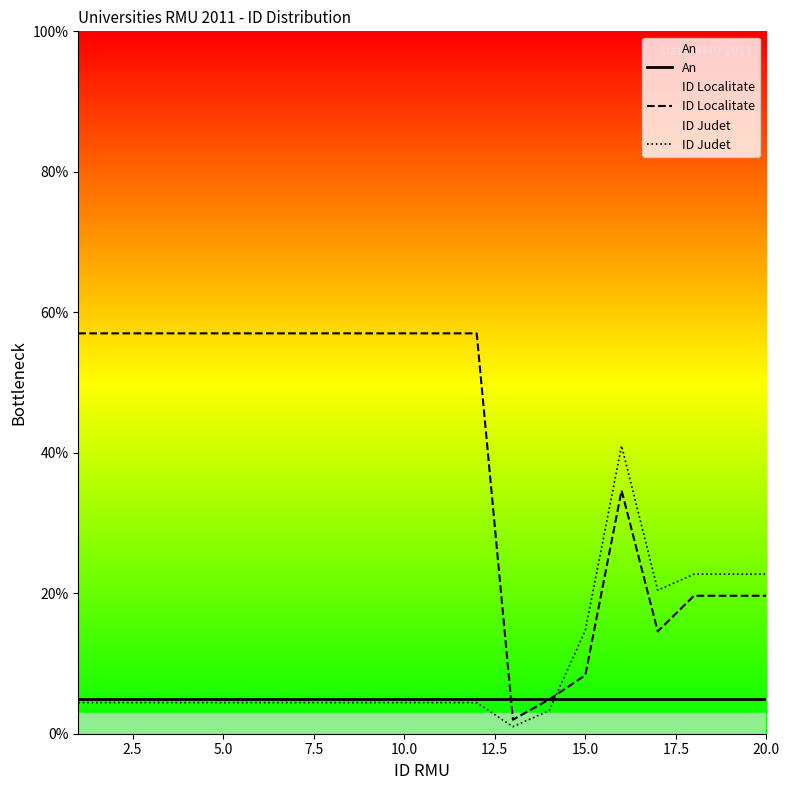

Reading left to right, what are all the values shown in this chart?

An: 5.0	5.0	5.0	5.0	5.0	5.0	5.0	5.0	5.0	5.0	5.0	5.0	5.0	5.0	5.0	5.0	5.0	5.0	5.0	5.0
ID Localitate: 57.0	57.0	57.0	57.0	57.0	57.0	57.0	57.0	57.0	57.0	57.0	57.0	2.0	4.9	8.3	34.6	14.6	19.6	19.6	19.6
ID Judet: 4.4	4.4	4.4	4.4	4.4	4.4	4.4	4.4	4.4	4.4	4.4	4.4	1.0	3.3	14.7	41.0	20.4	22.7	22.7	22.7